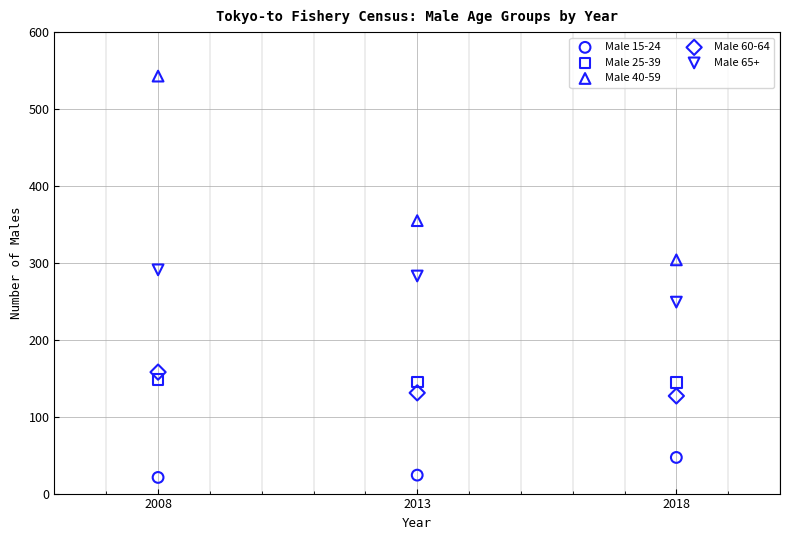

Across all data points, what is the range of Y values (max minus min)?

522